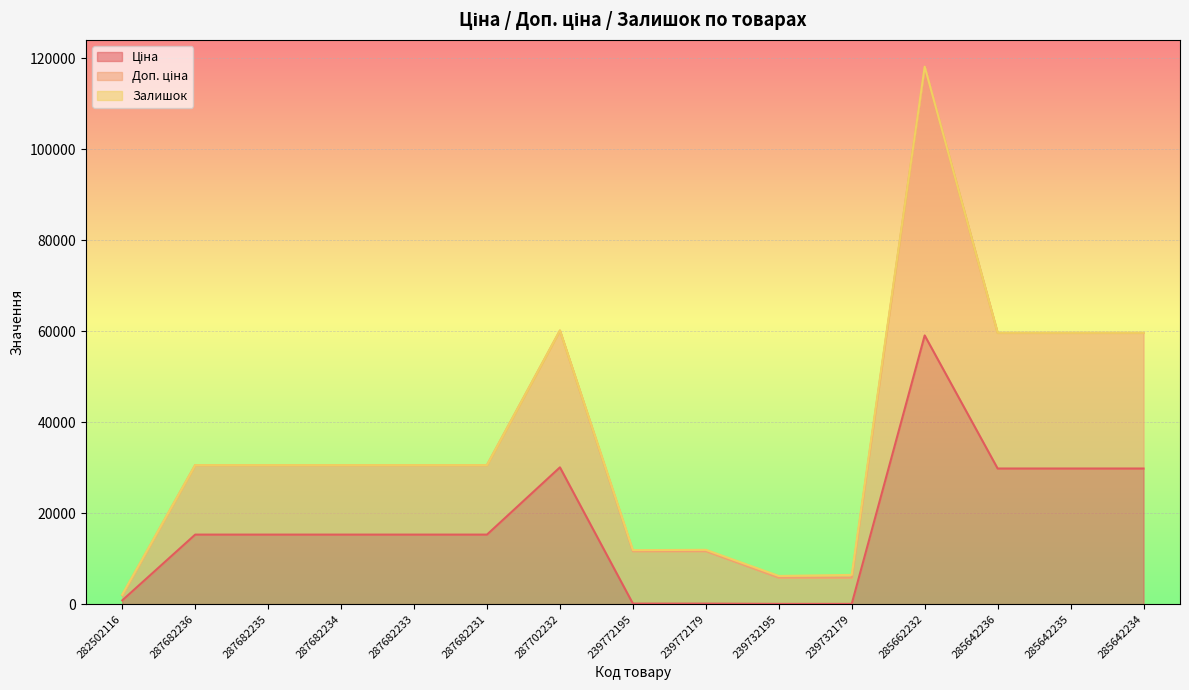

True or false: Ціна has a value of 18130.3 at 287702232.

False